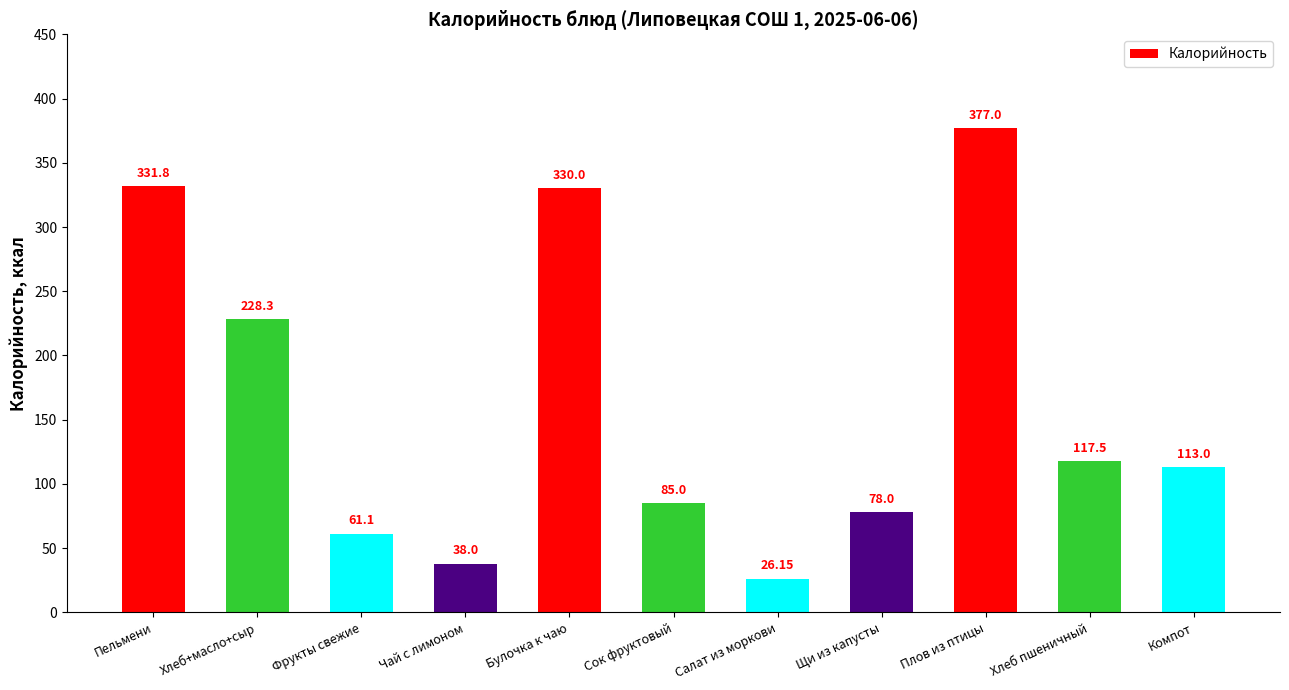

How many bars are there in total?

11